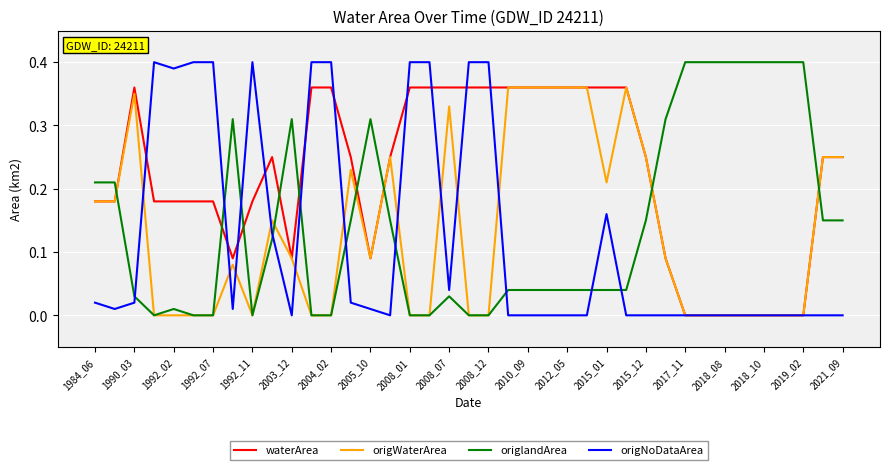

Which series has the largest total across all categories?

waterArea